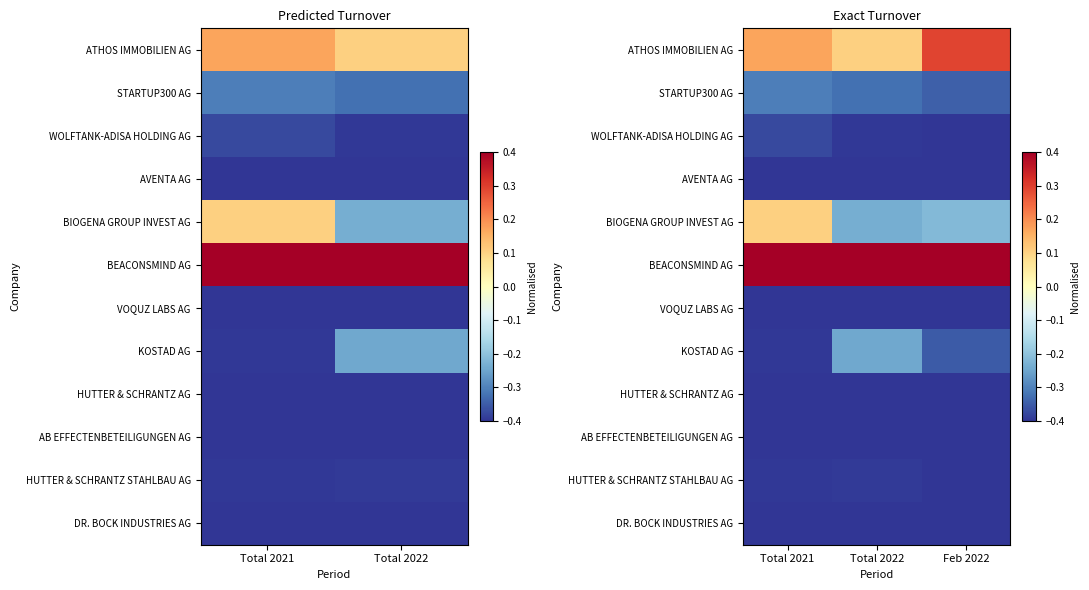

At which label is AB EFFECTENBETEILIGUNGEN AG closest to 0?

Total 2021